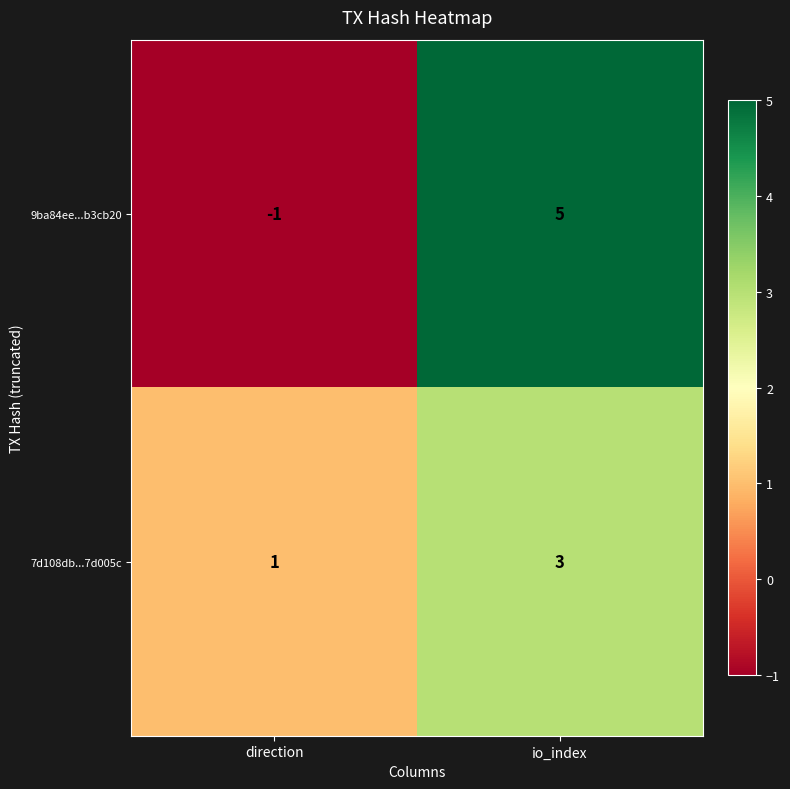

Which series has the widest spread of values?

9ba84ee...b3cb20